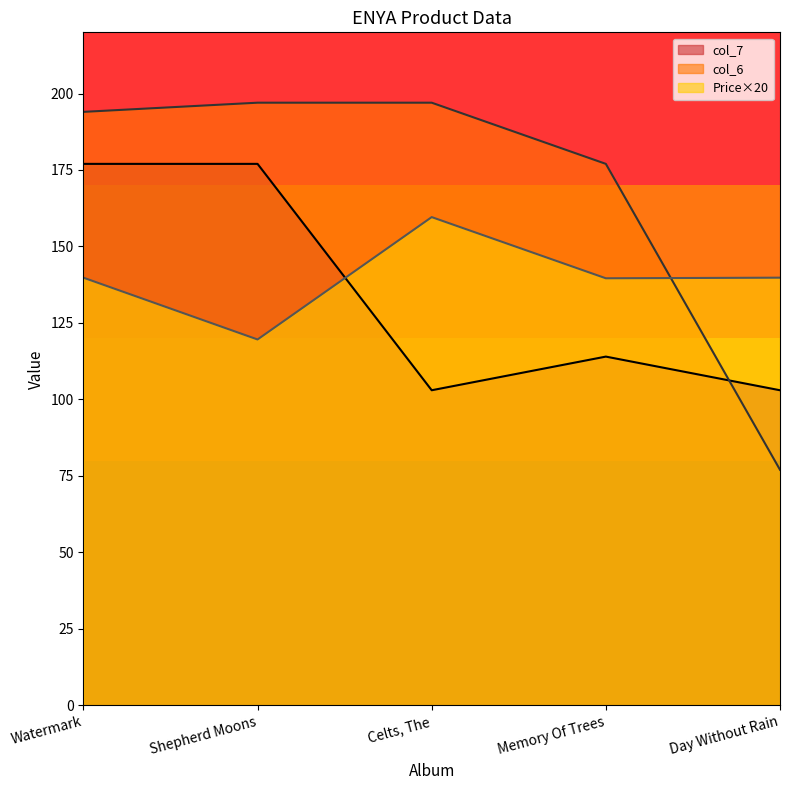

What position from the left is Watermark?

1